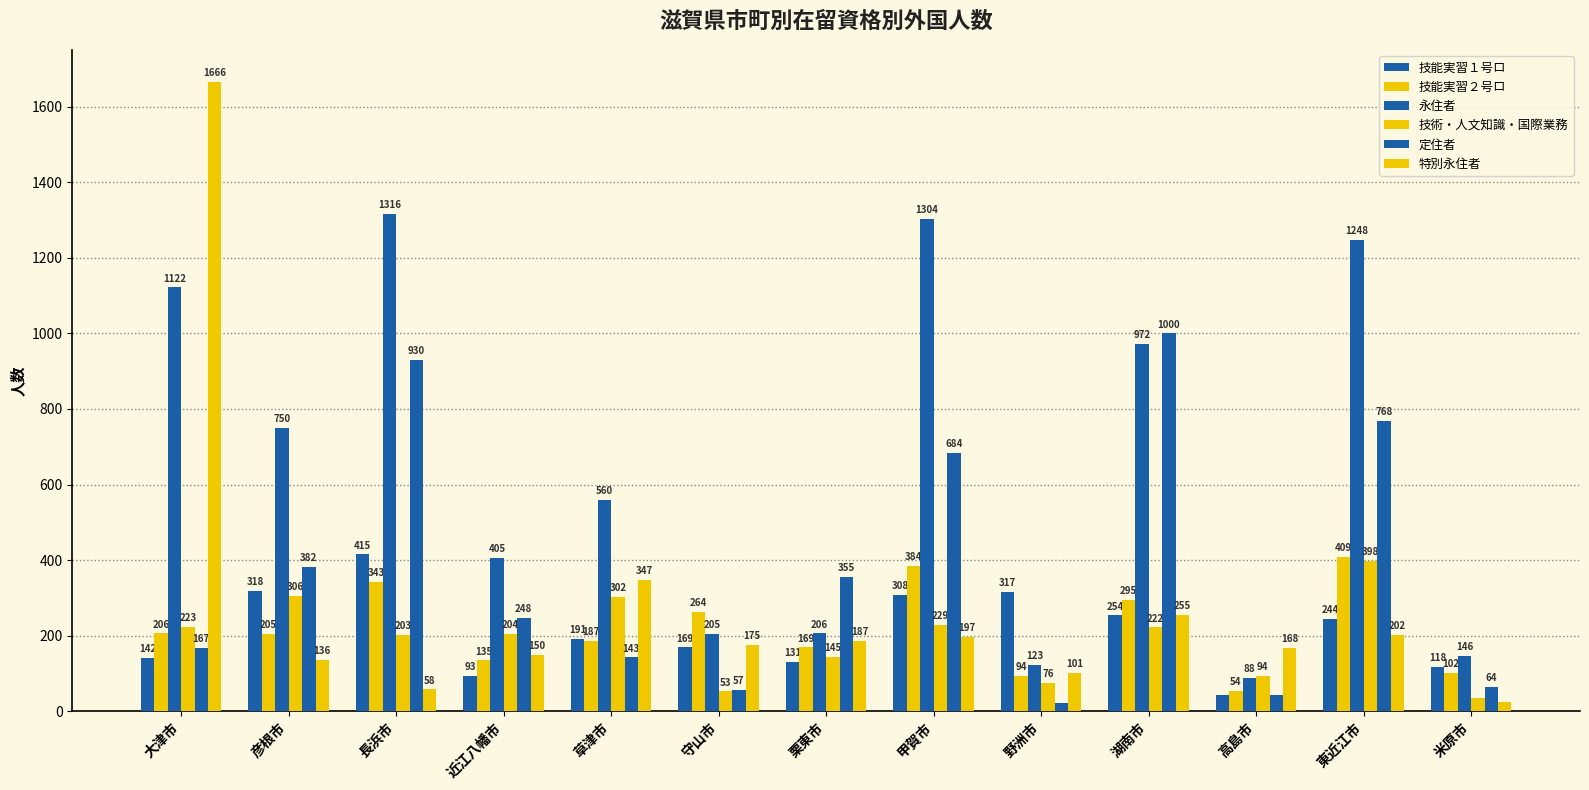

How many categories are shown in the chart?

13